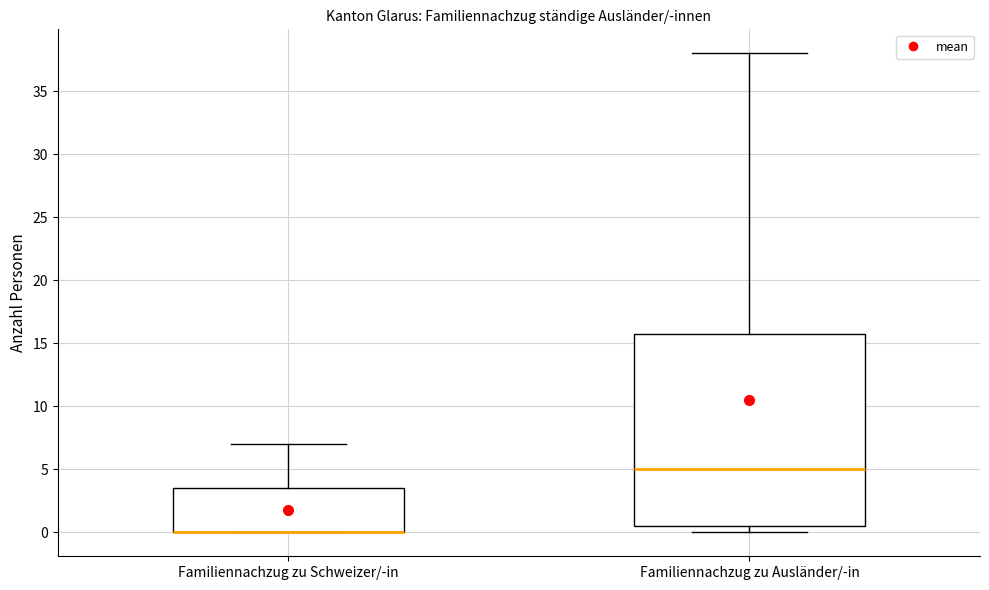

Where is the lower edge of the box for Familiennachzug zu Schweizer/-in on the y-axis? The values are not printed on the chart, so give them approximately, as read against the axis.

0.0